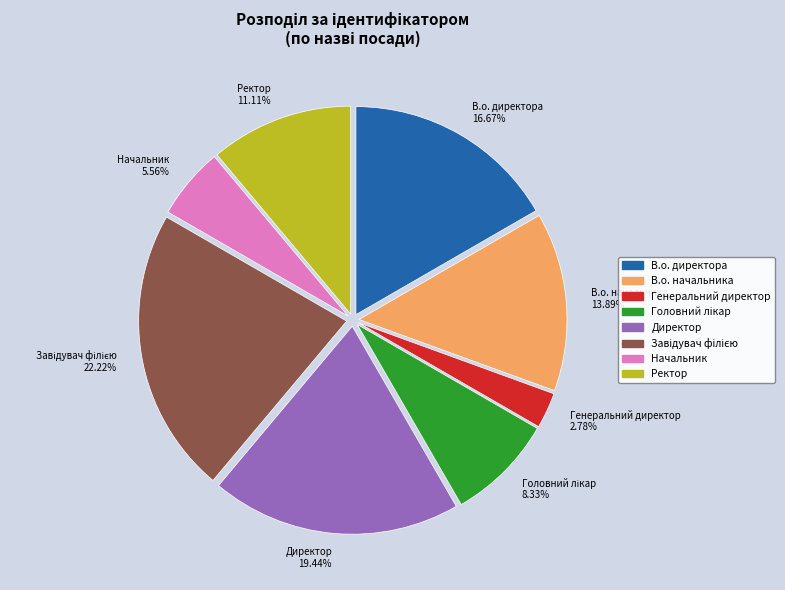

Is it true that Генеральний директор is 3% of the pie?

True